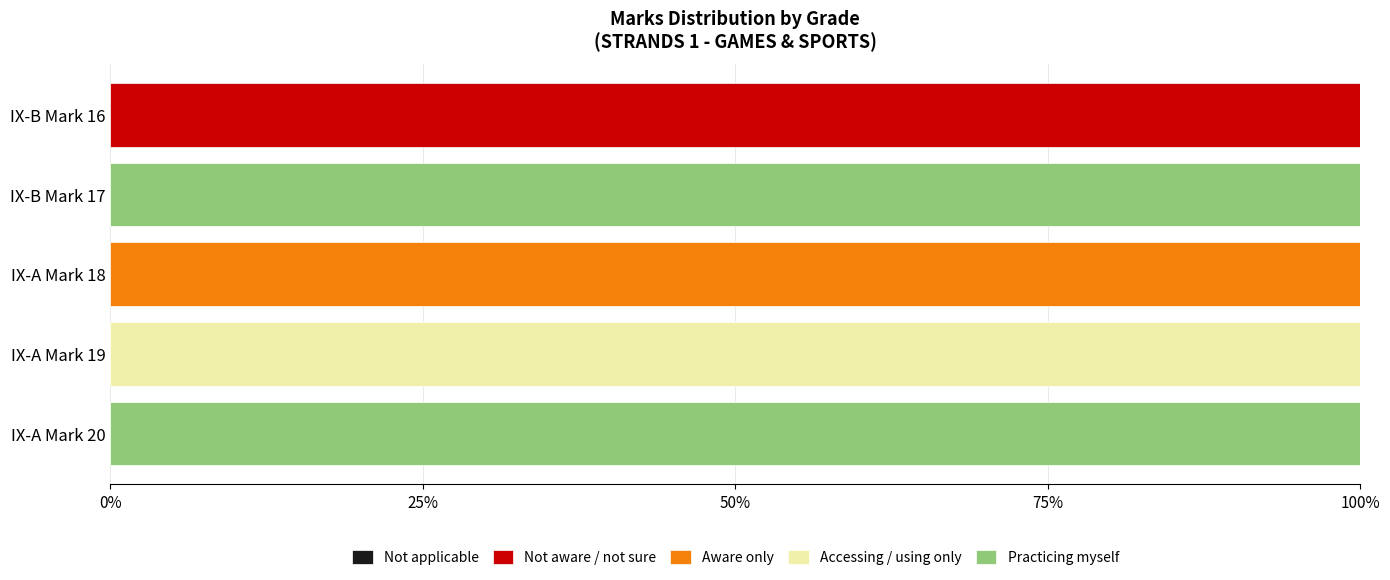

True or false: Not aware / not sure has a value of 35 at IX-A Mark 20.

False